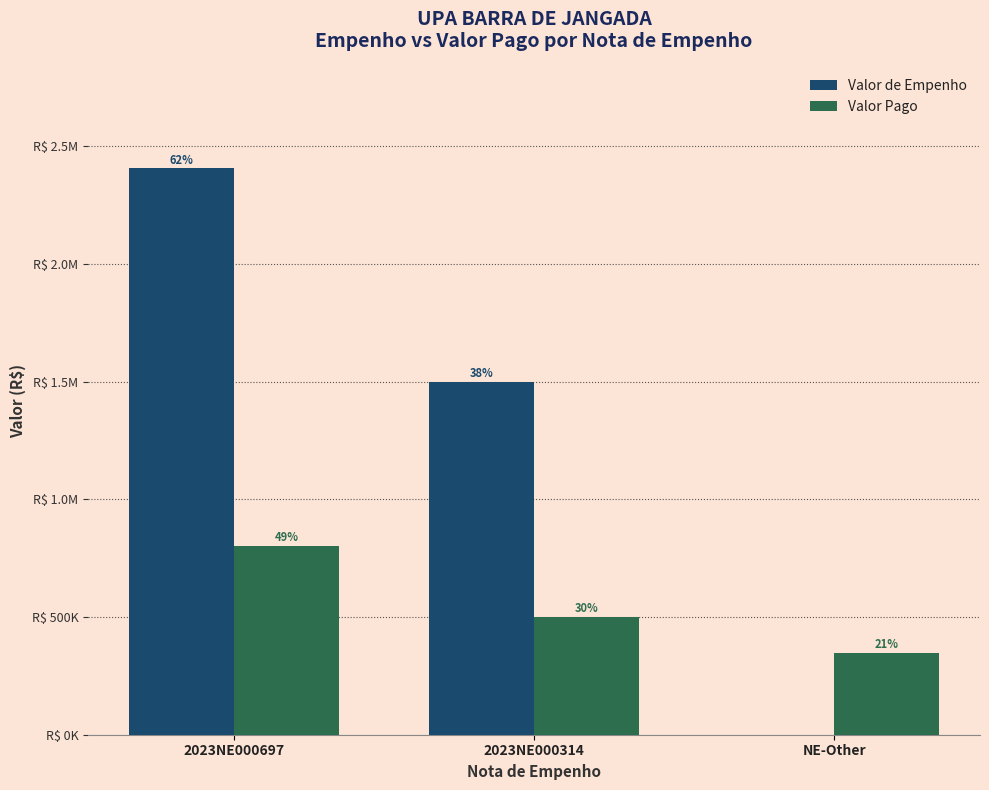

What is the label of the 2nd bar from the right?

2023NE000314